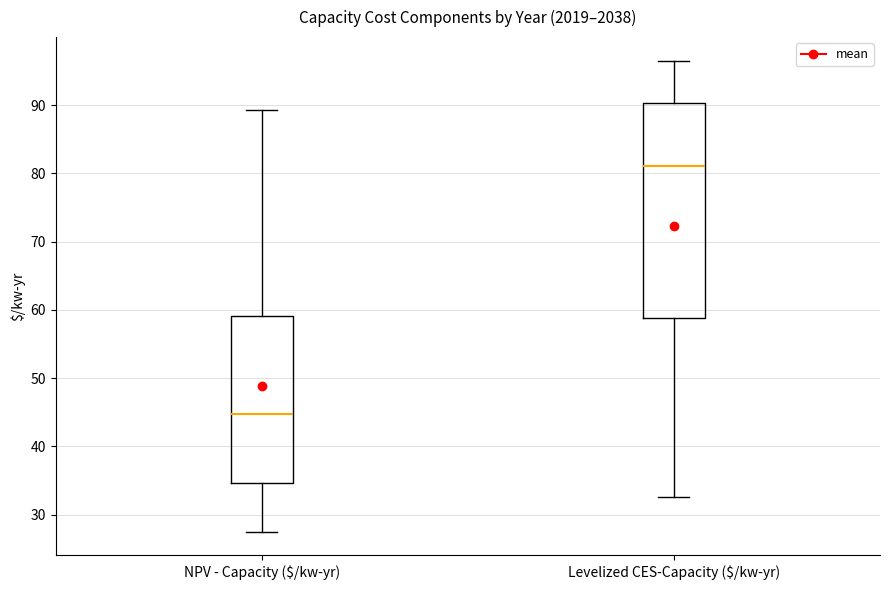

Comparing the boxes themselves (not the whiskers), which one is the tallest?

Levelized CES-Capacity ($/kw-yr)